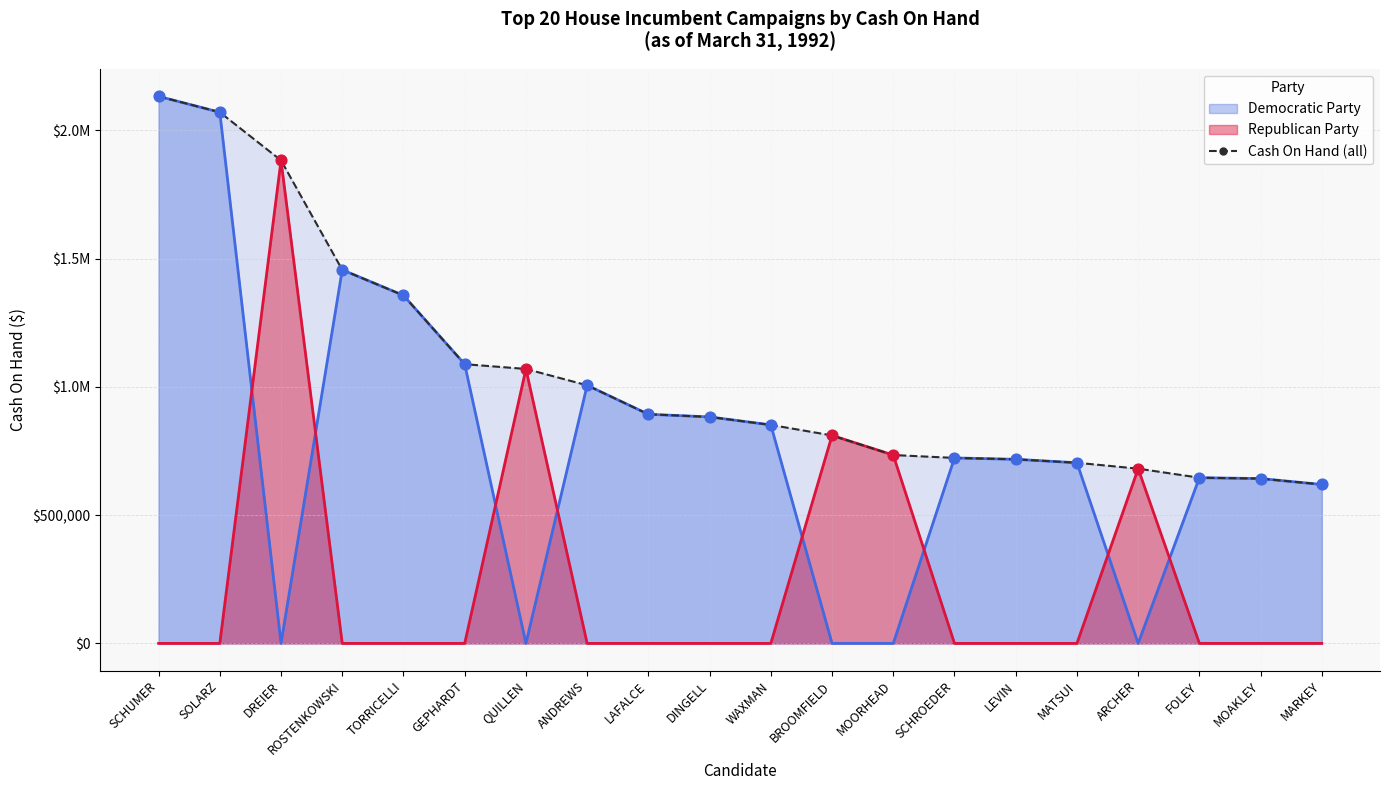

Which has a higher value, SCHUMER or DREIER?

SCHUMER